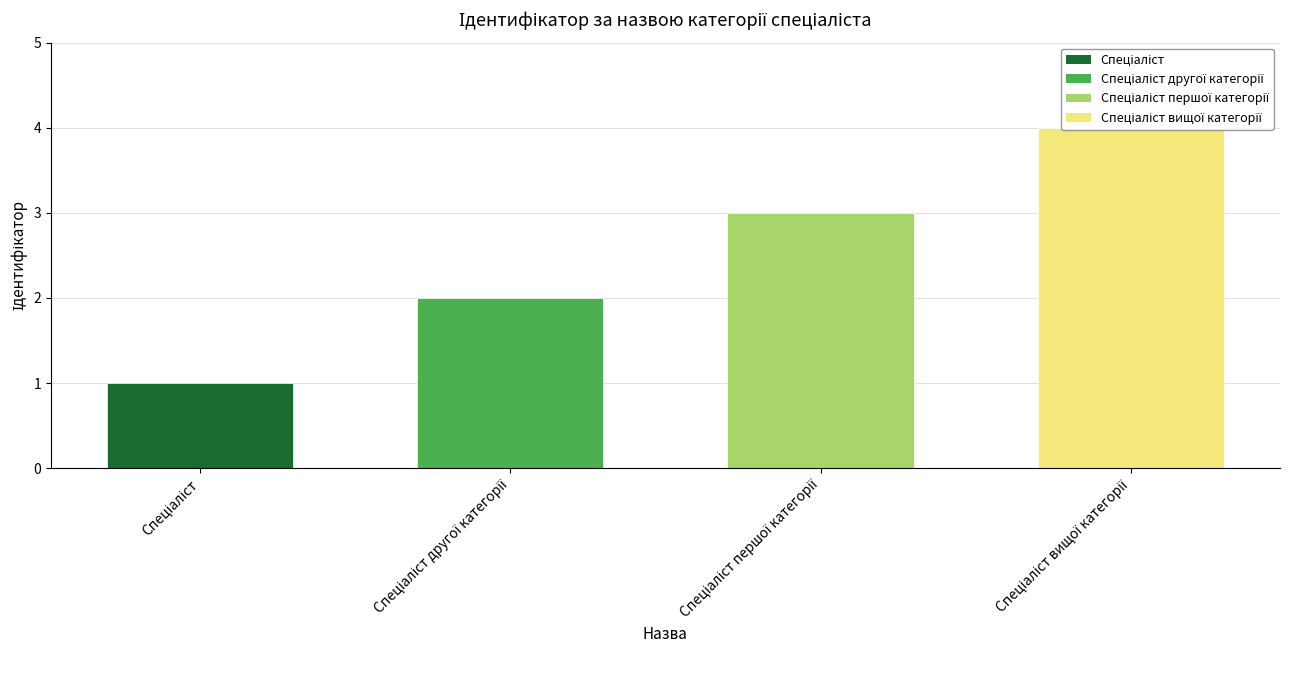

How many data points are less than 3?

2